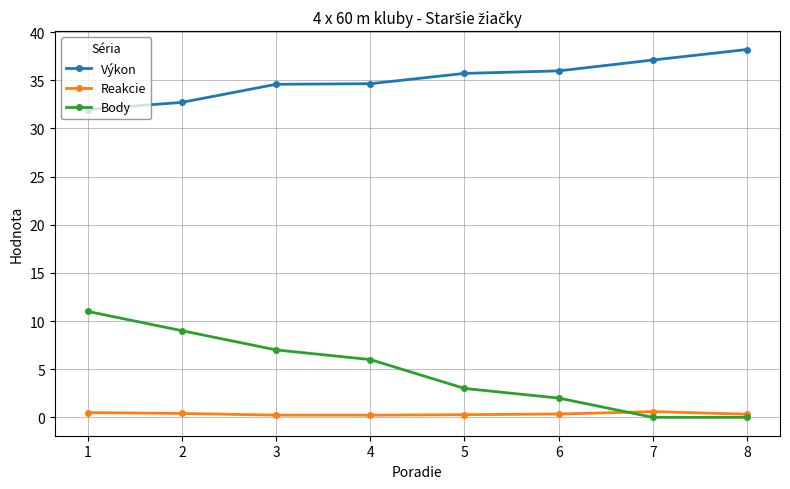

How many lines are shown in the chart?

3